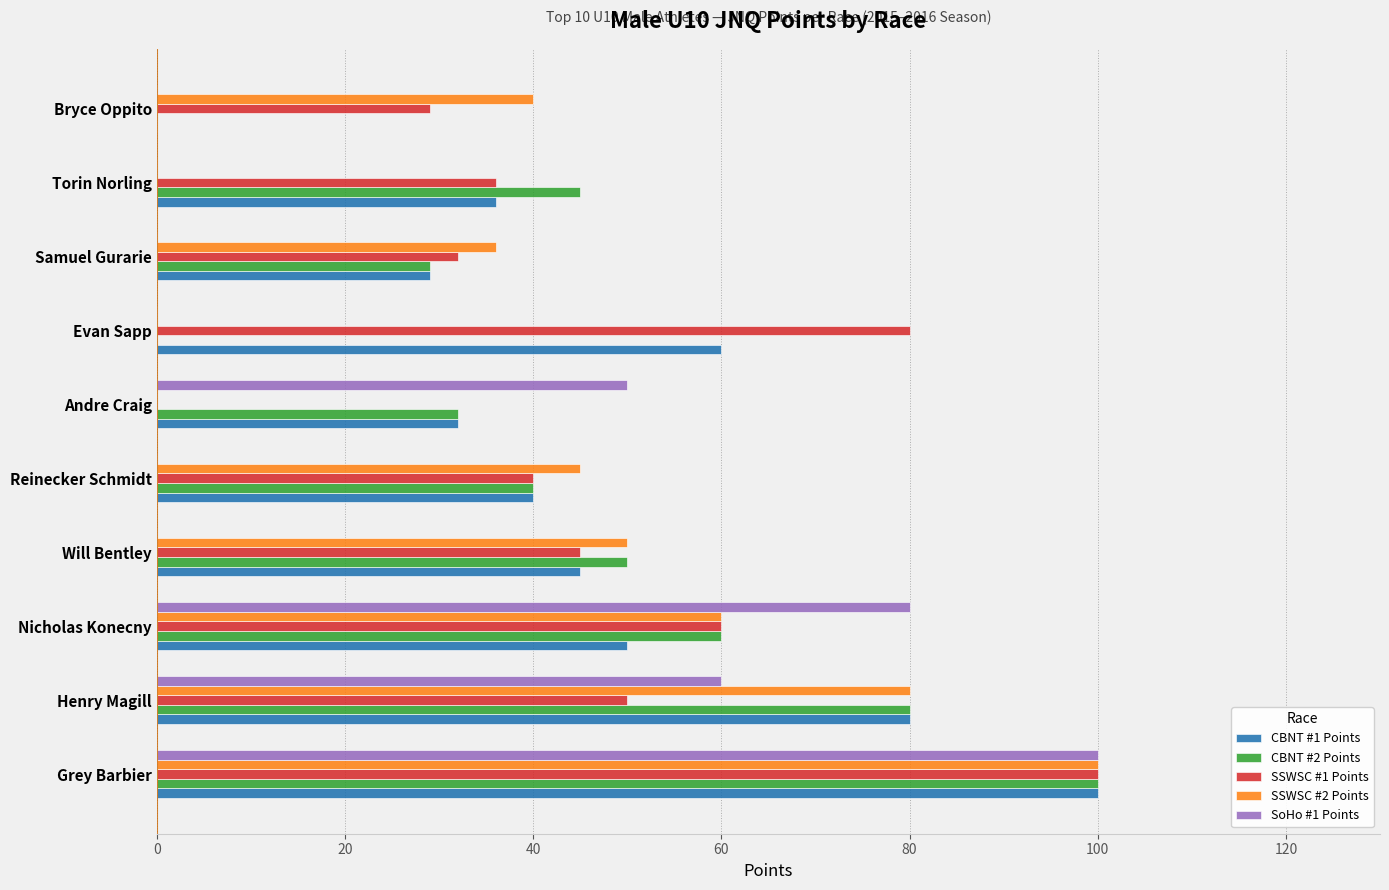

How many distinct data groups are displayed?

5